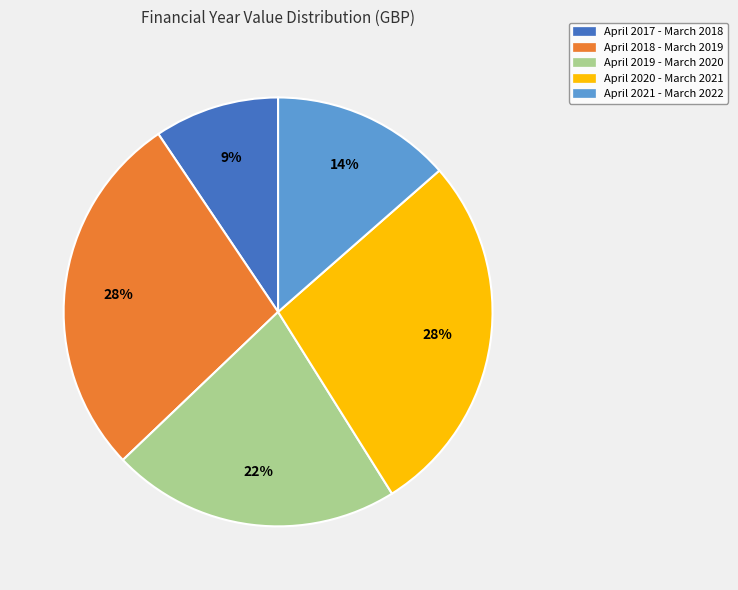

Is there a majority slice in this chart?

No